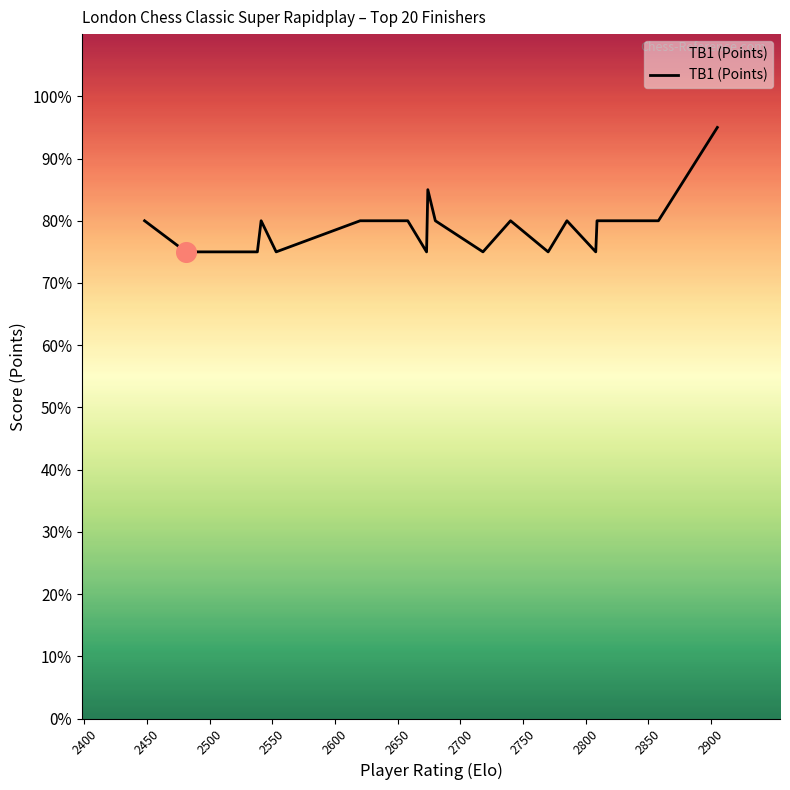

Between 2650 and 2850, which is larger?

2650